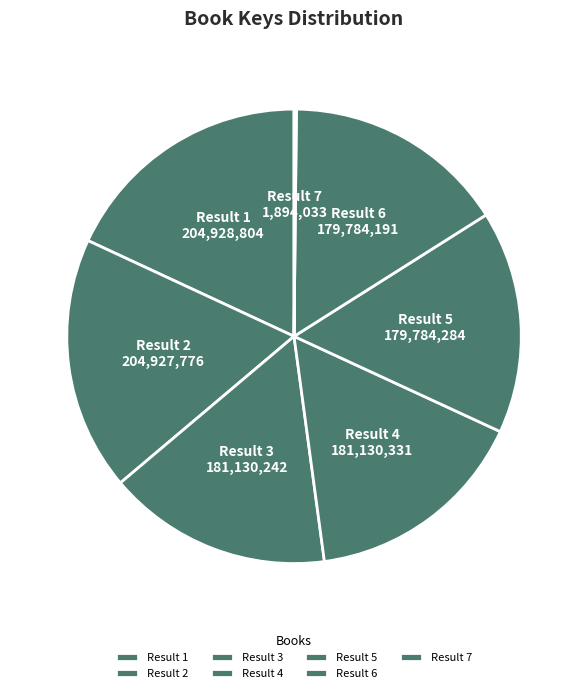

True or false: Result 2 accounts for 27% of the total.

False